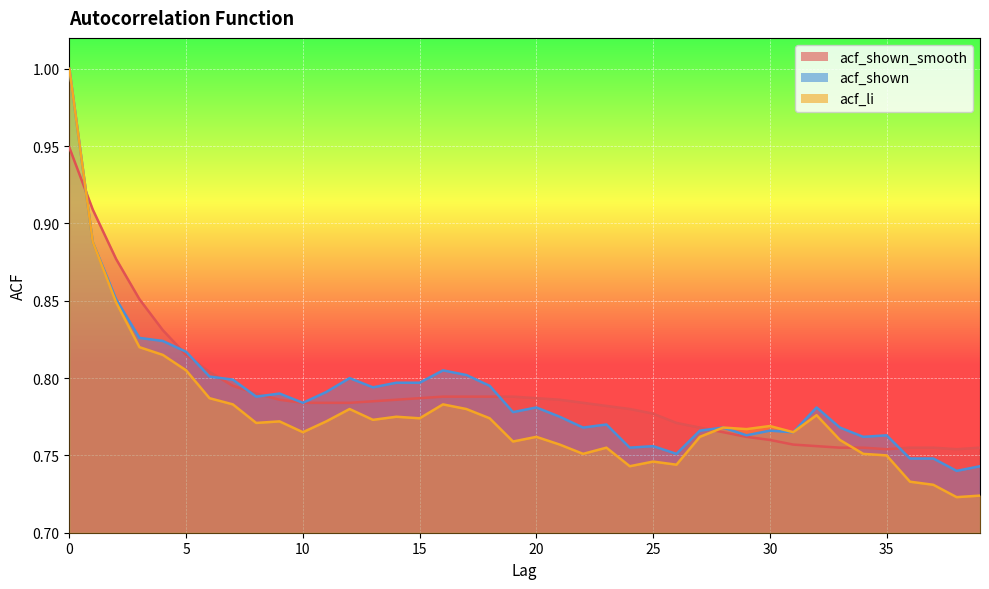

Is it true that acf_li equals 0.8 at 27?

True